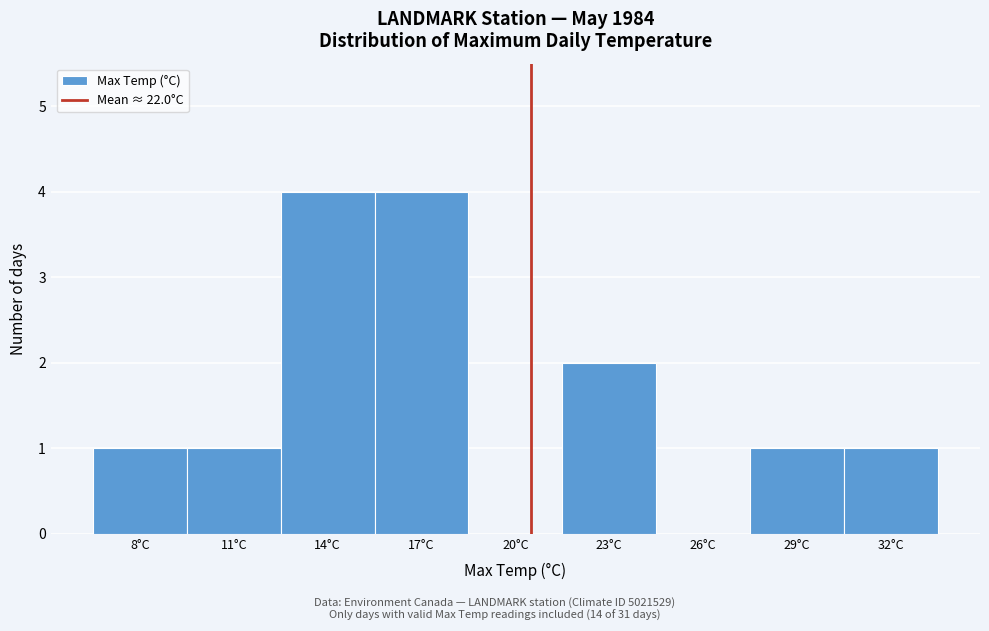

Reading left to right, list all the values displayed in this chart.

8°C=1	11°C=1	14°C=4	17°C=4	20°C=0	23°C=2	26°C=0	29°C=1	32°C=1